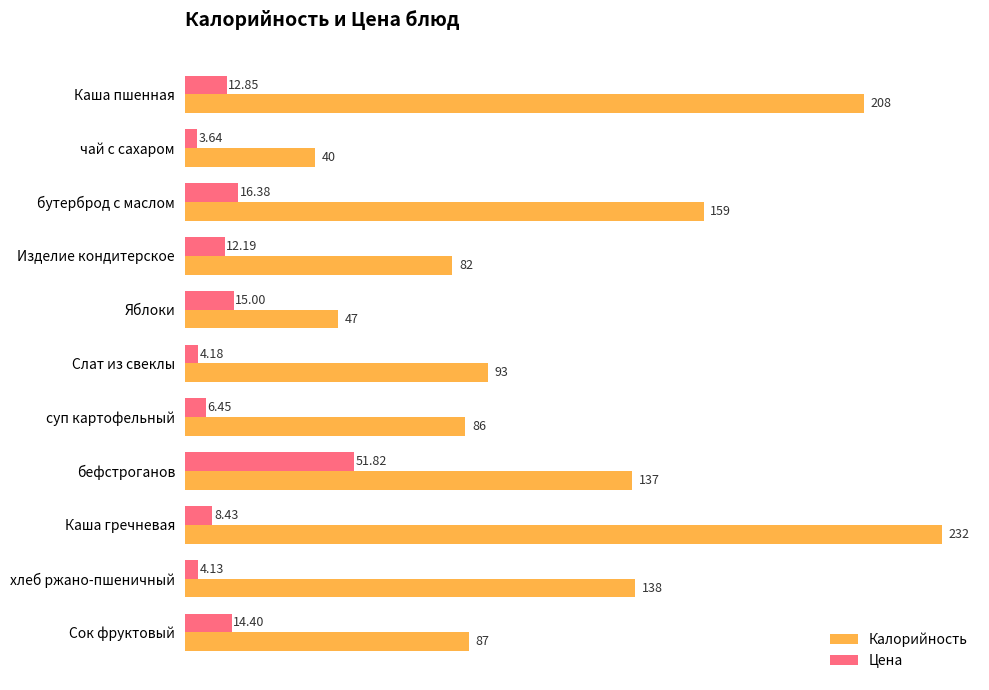

What is the difference between the second highest and minimum values in the Цена series?

12.7